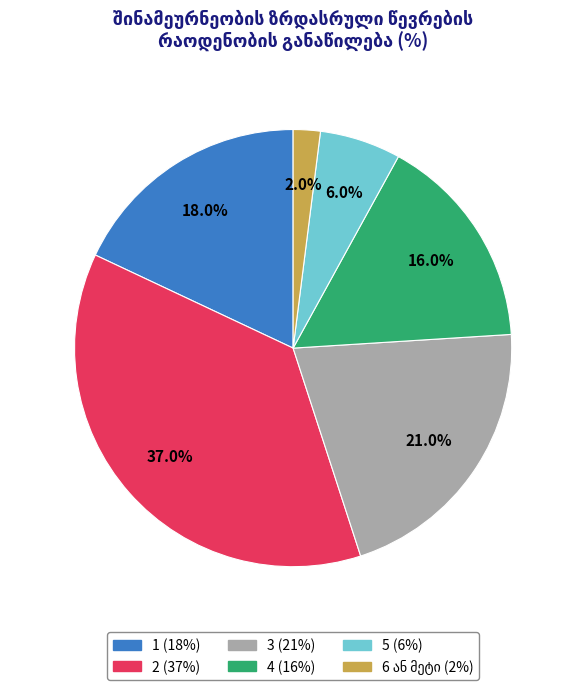

Approximately how many times larger is the value at 2 compared to 1?

2.1